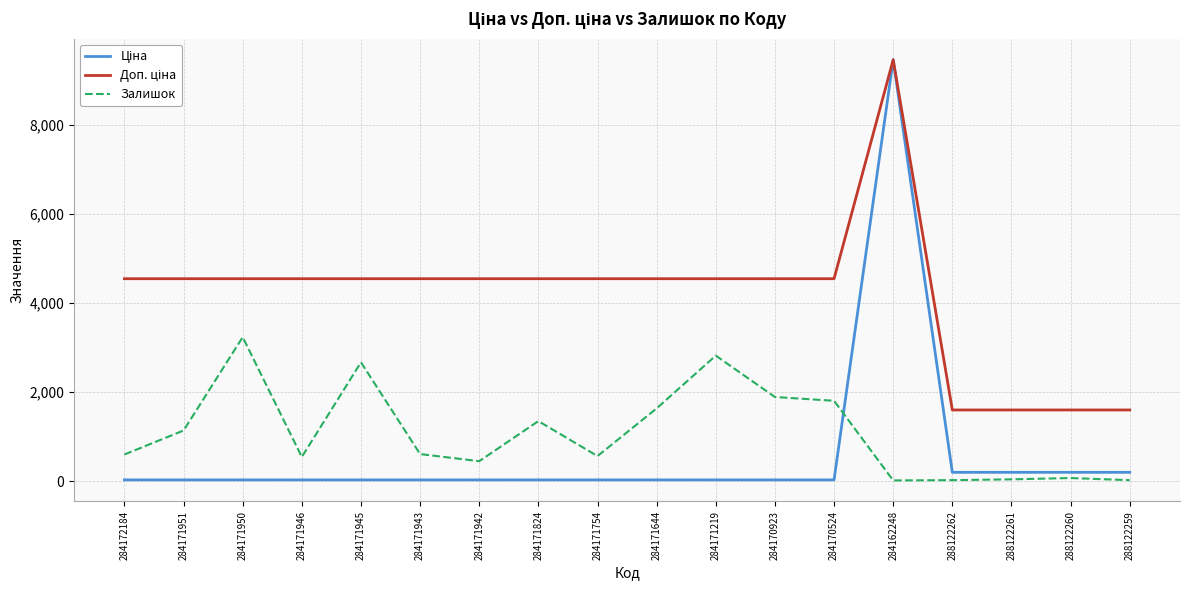

At how many categories does at least one series exceed 5742?

1